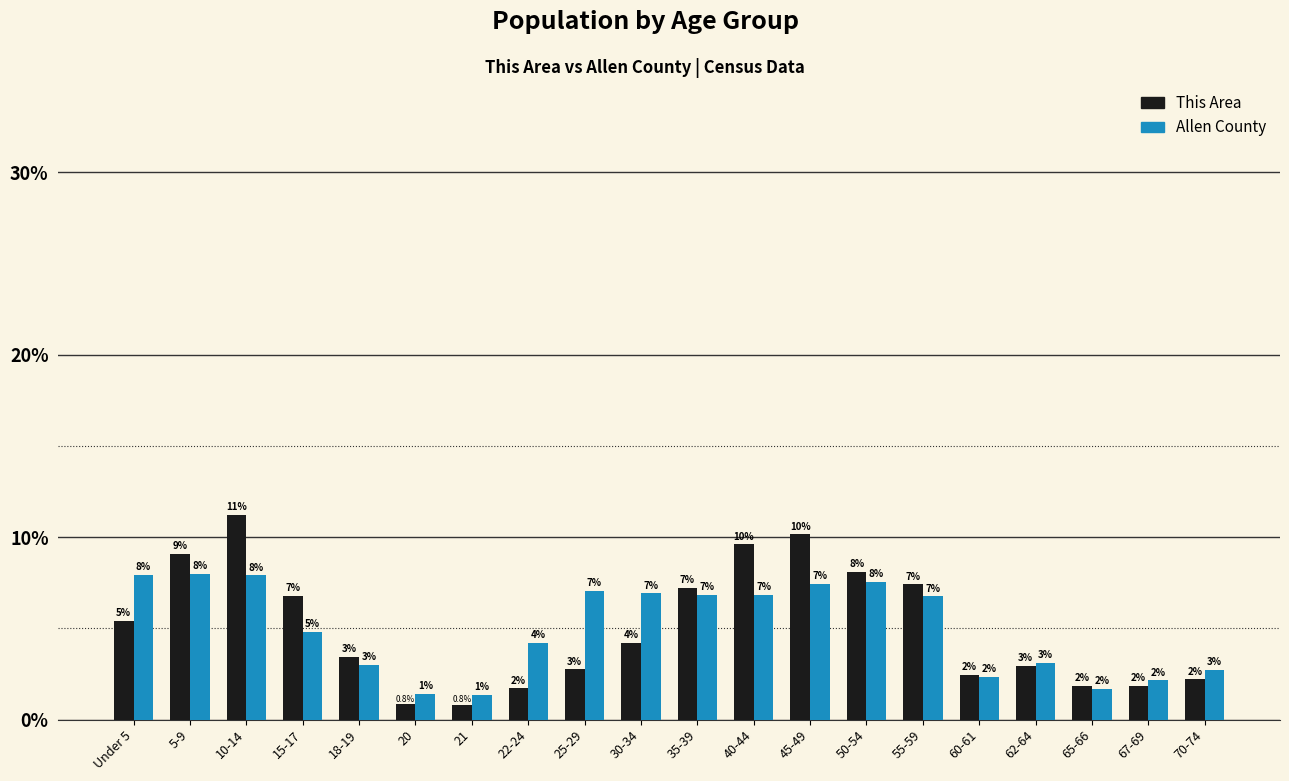

What is the sum of all Allen County values?

100.0